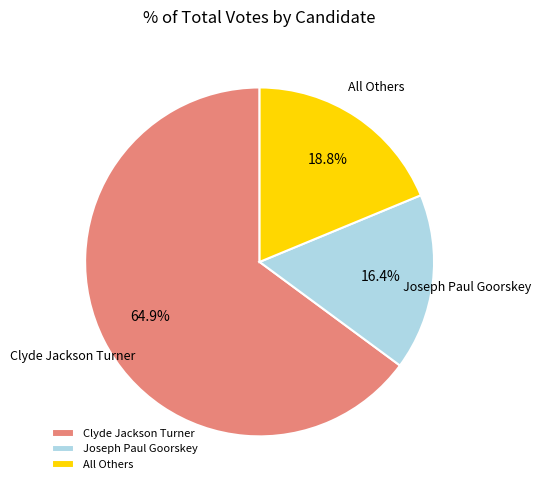

What percentage do Clyde Jackson Turner and Joseph Paul Goorskey together represent?

81.2%